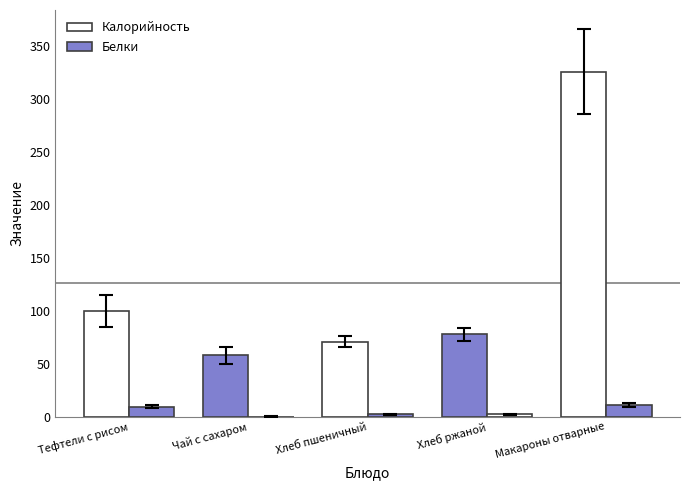

What position from the left is Макароны отварные?

5